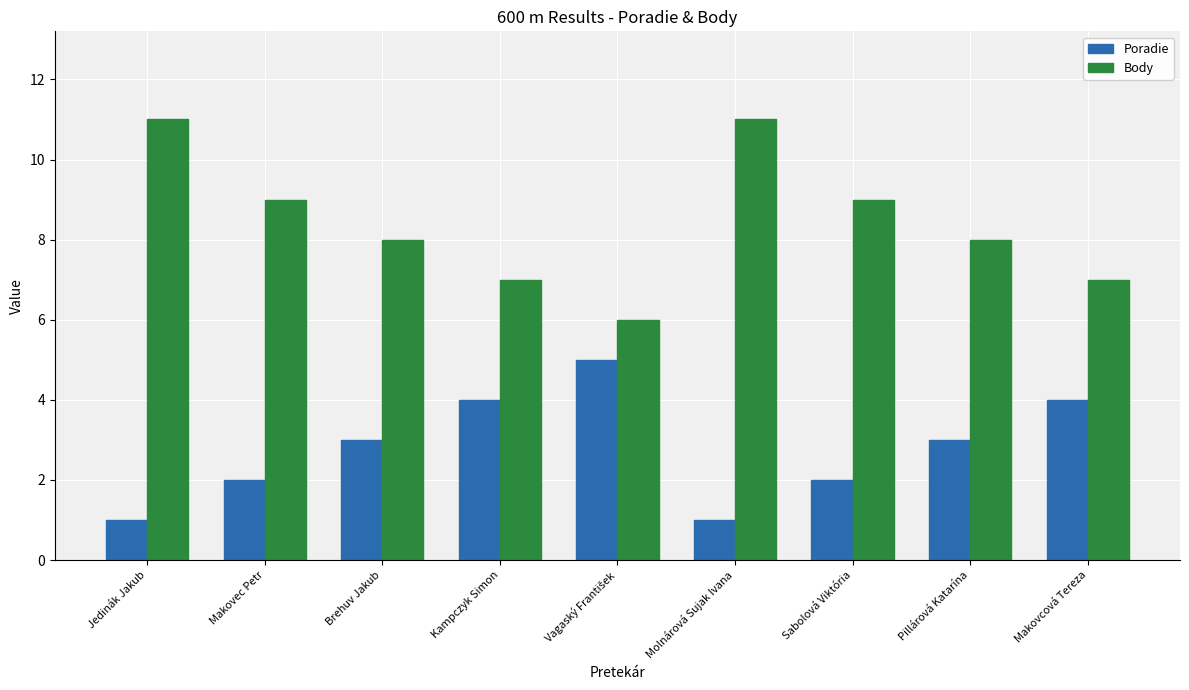

Which series has the widest spread of values?

Body